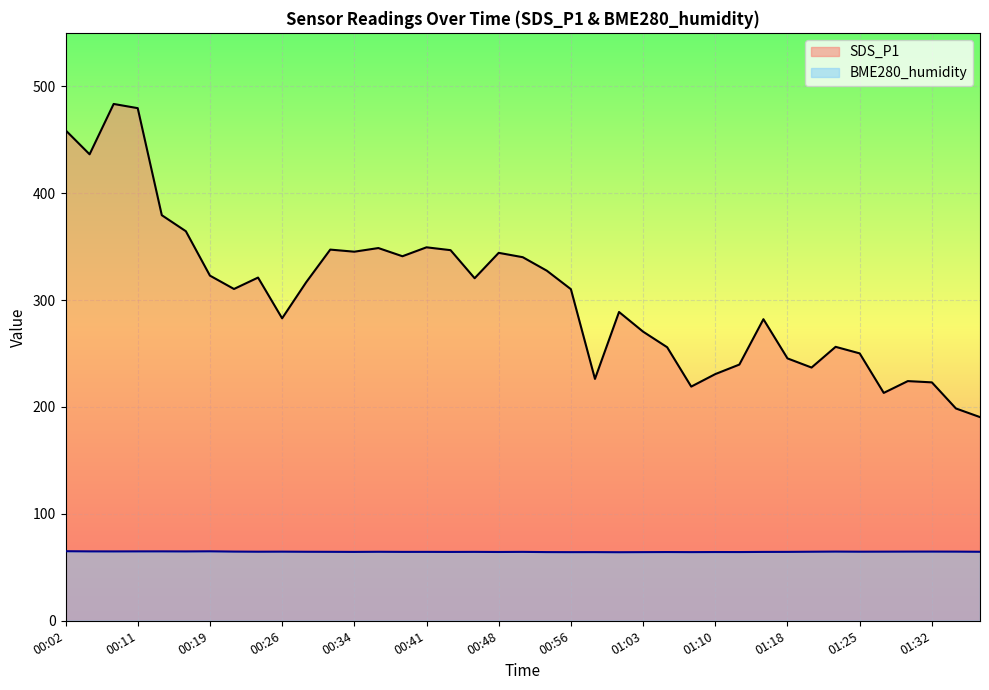

What is the spread (max minus min) of values at 00:51?

275.7